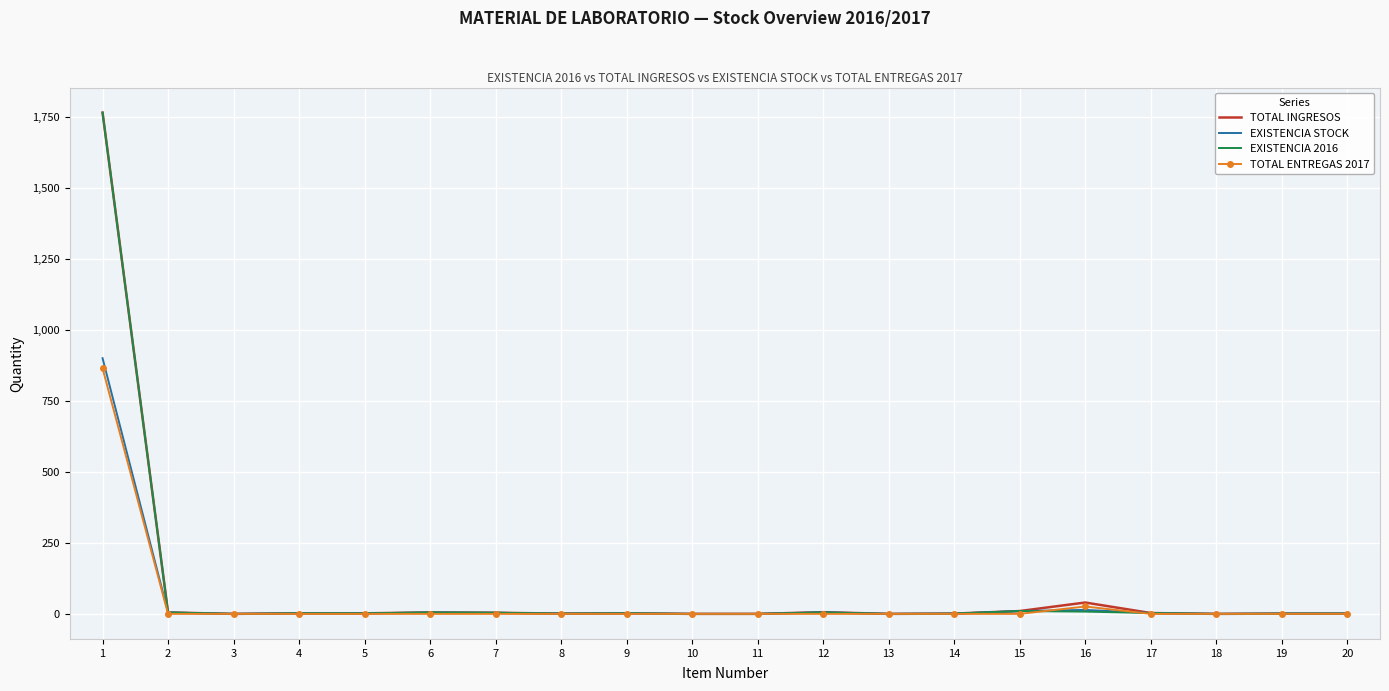

At how many categories does at least one series exceed 1445?

1